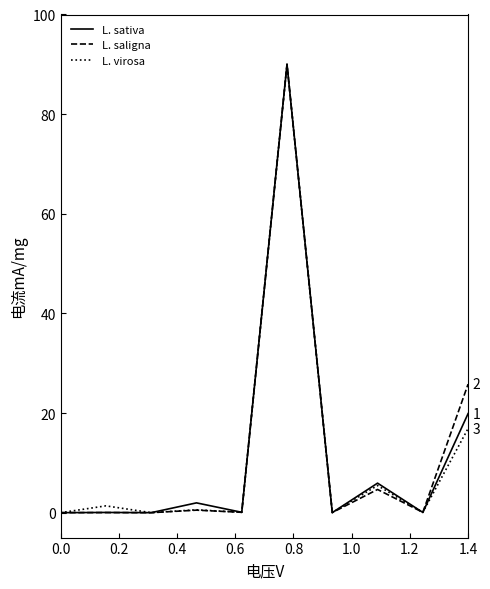

What is the maximum value for L. sativa?

90.0